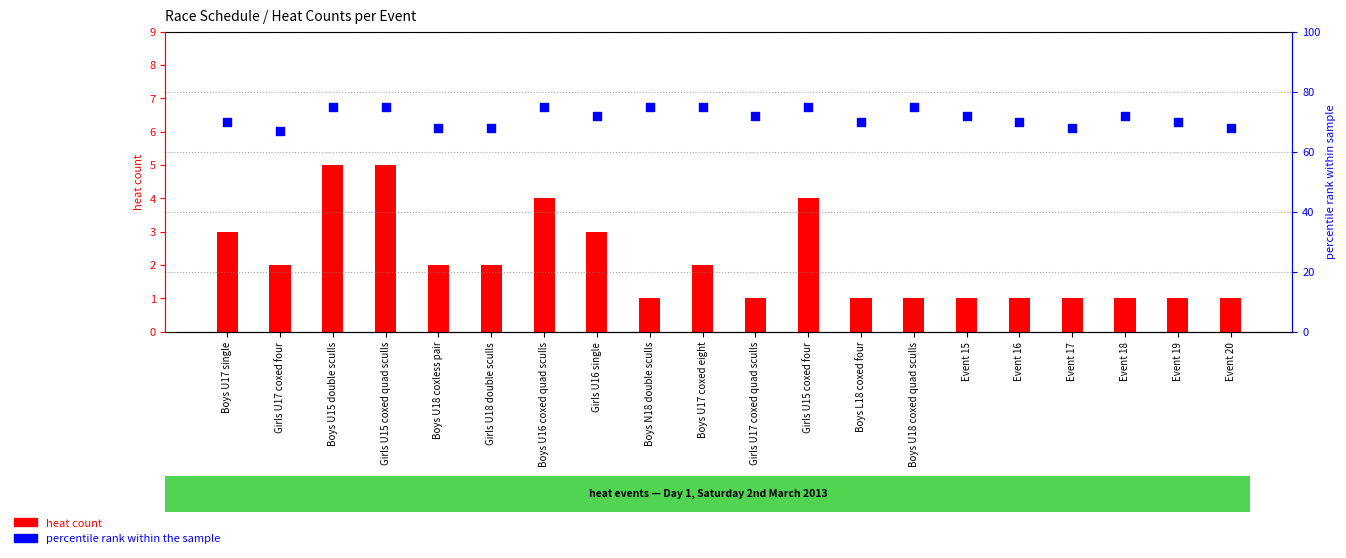

Which series has the largest total across all categories?

percentile rank